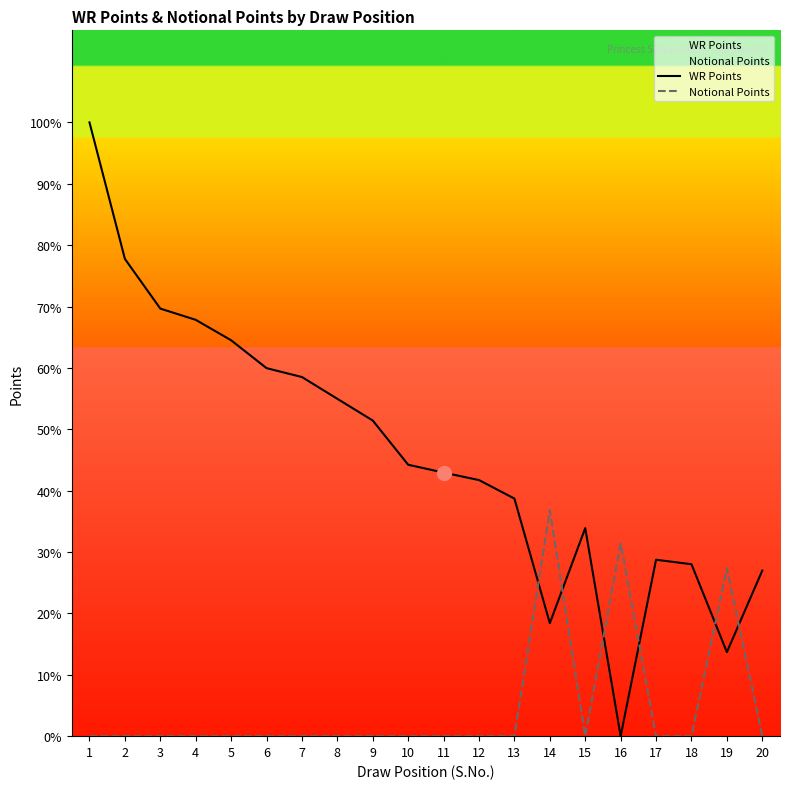

At which category is the sum across all series the highest?

1